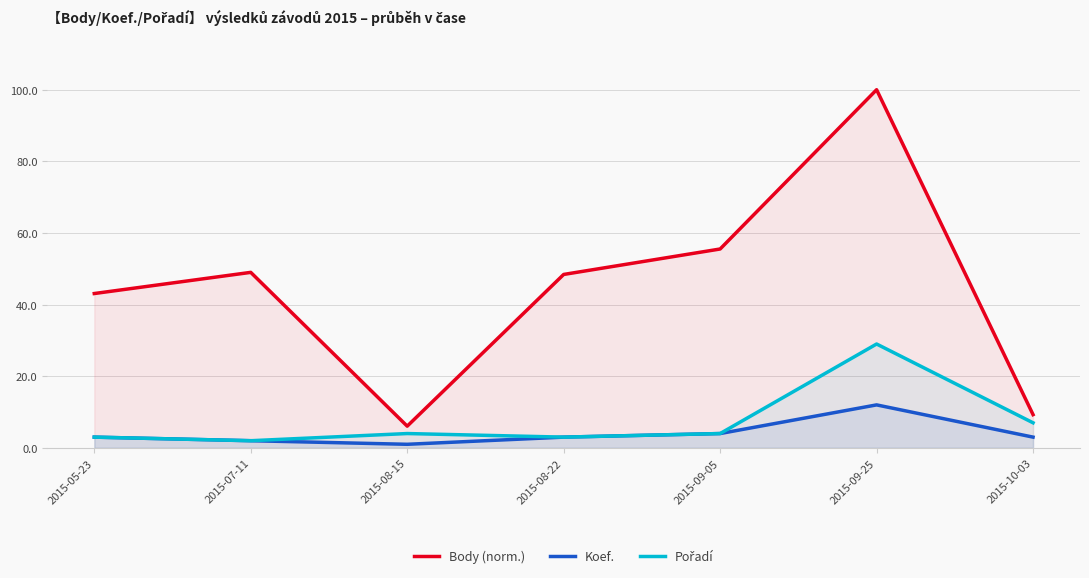

What is the maximum value shown in the chart?

100.0